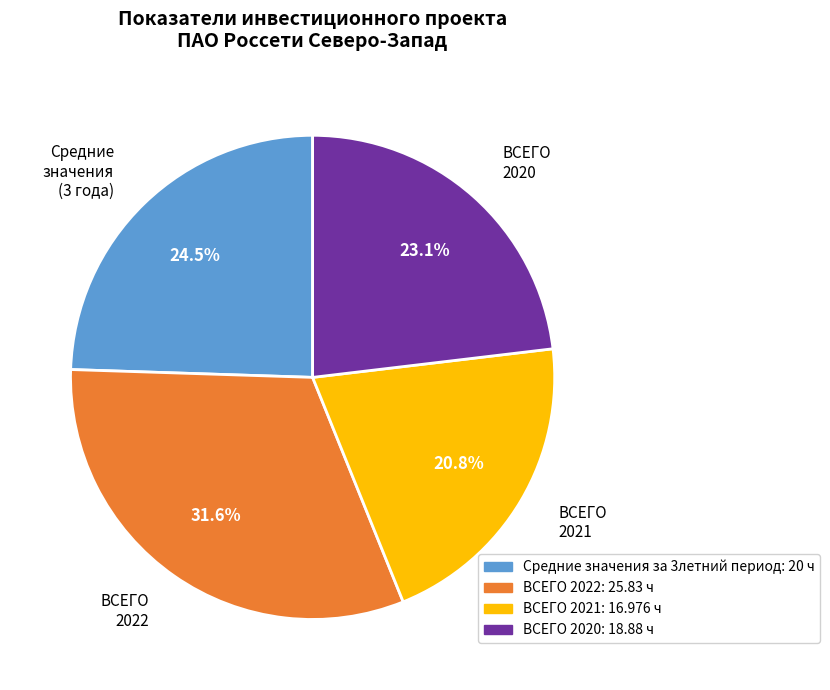

What percentage is the ВСЕГО 2021 slice, to the nearest percent?

21%